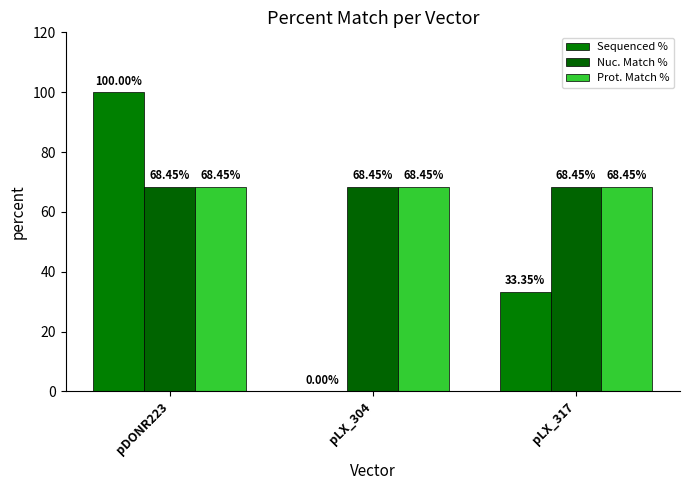

Rank the series by their maximum value, from highest to lowest.

Sequenced %, Nuc. Match %, Prot. Match %